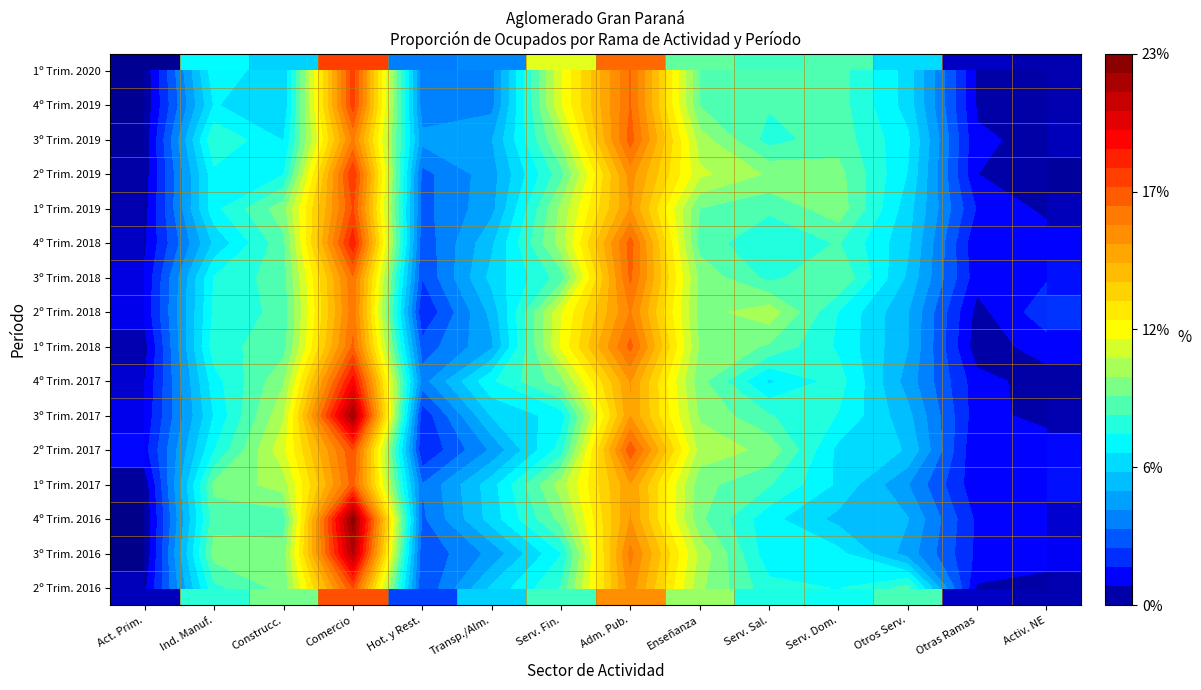

True or false: 1º Trim. 2019 has a value of 0.0 at Otras Ramas.

False